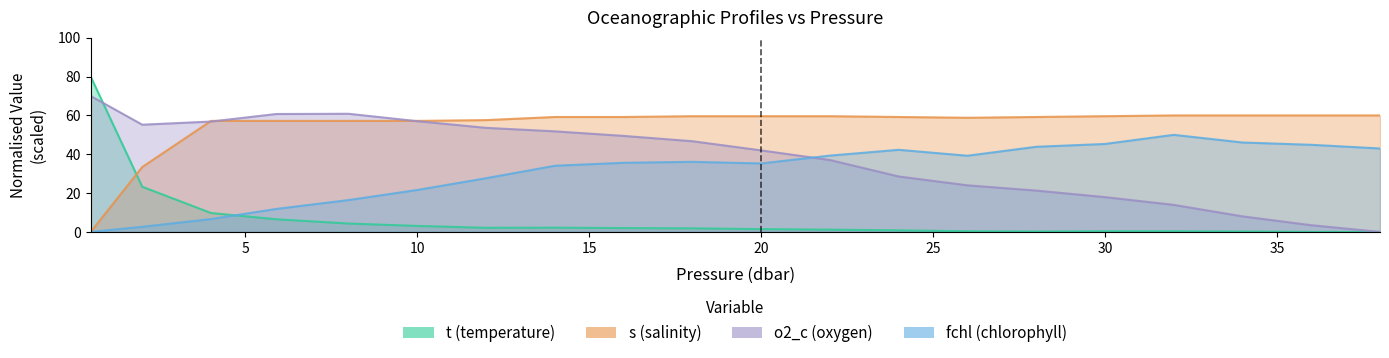

At which category does the chart reach its minimum across all series?

36.0